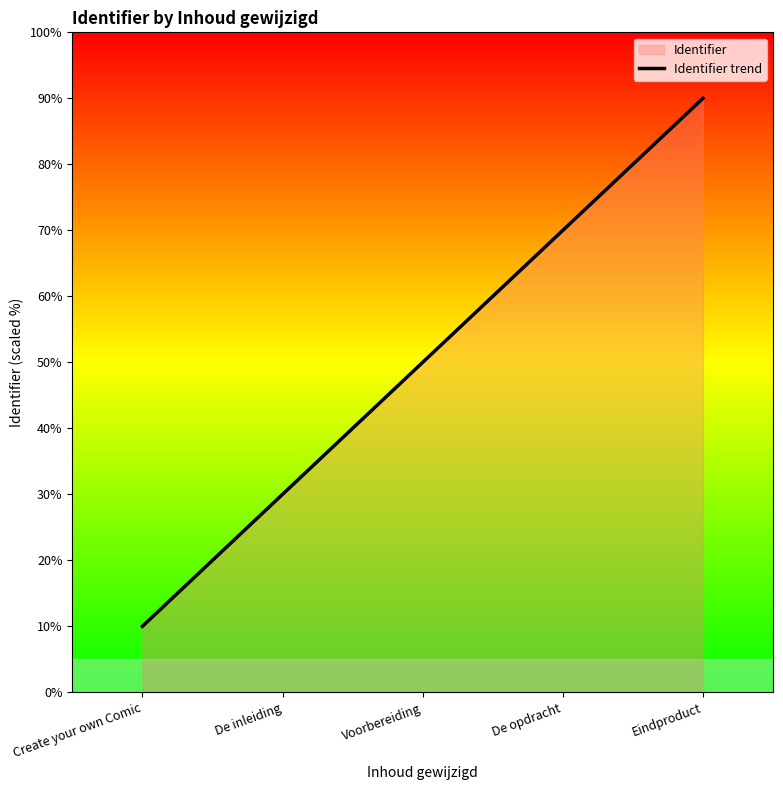

Reading left to right, list all the values displayed in this chart.

10	30	50	70	90